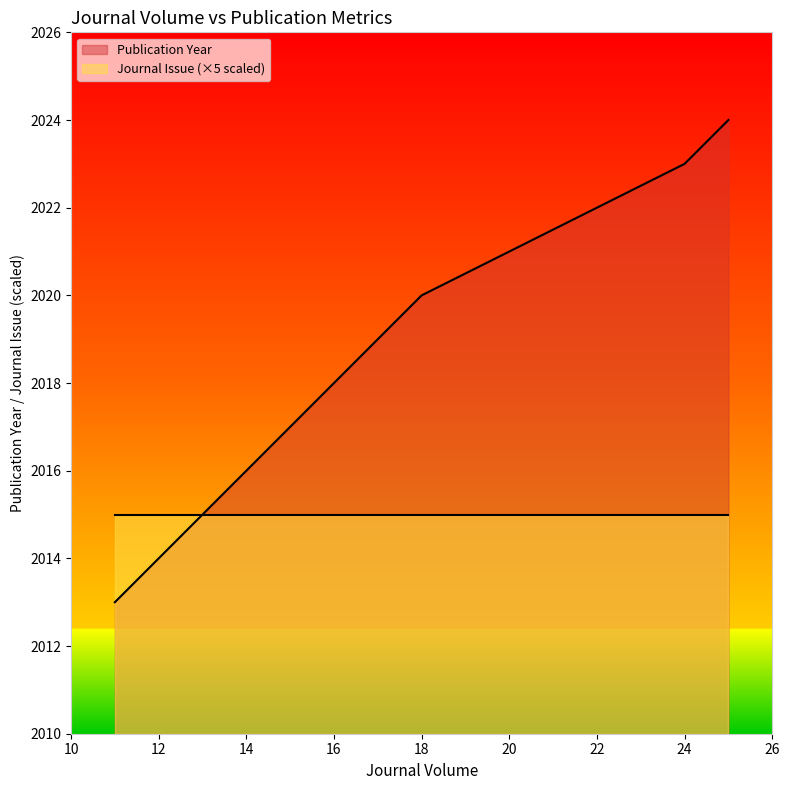

What is the value of the 1st point from the left?

2013